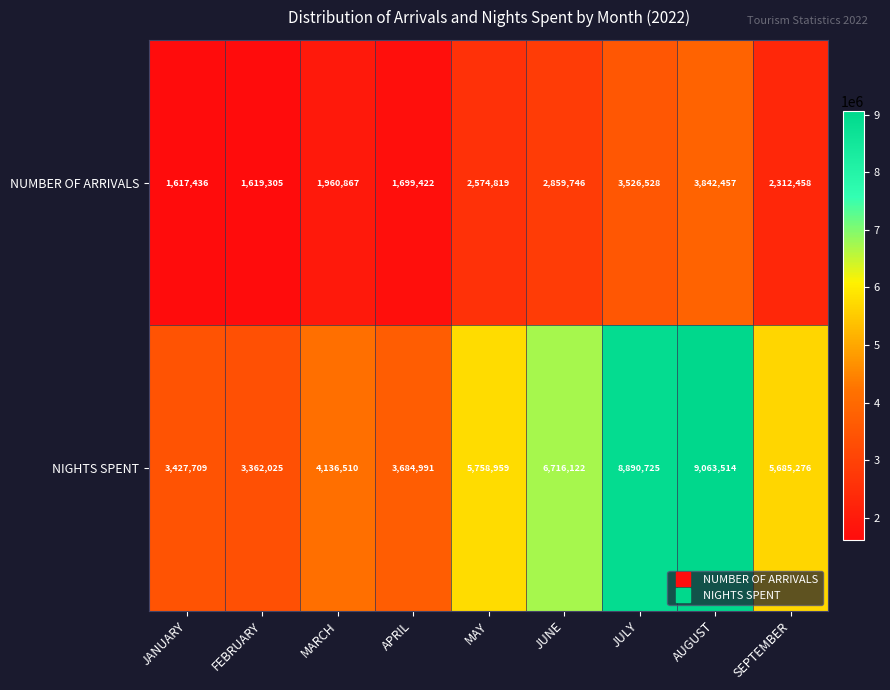

True or false: NUMBER OF ARRIVALS has a value of 2312458 at SEPTEMBER.

True